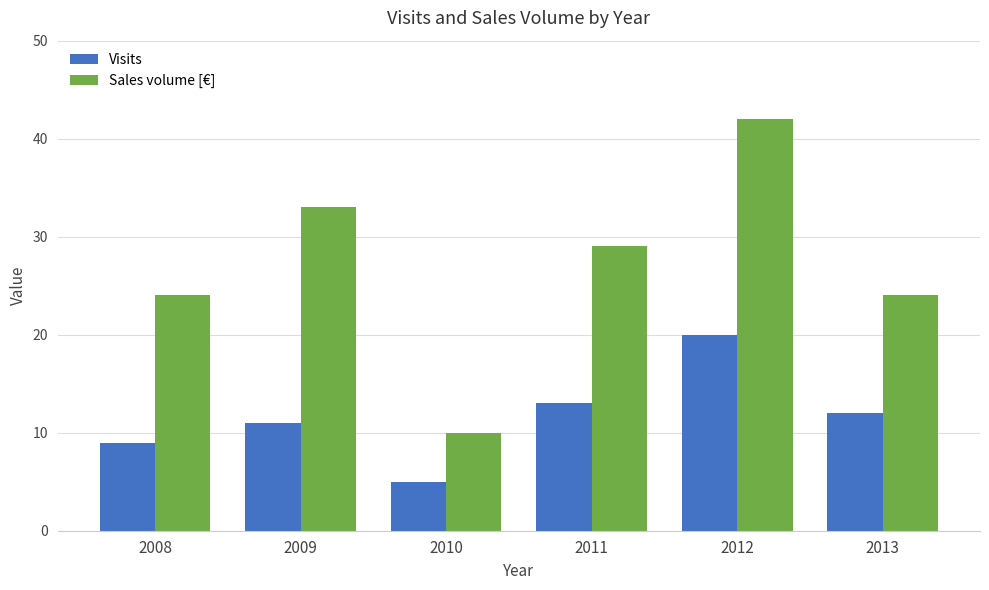

What value does the Visits series have at 2012?

20